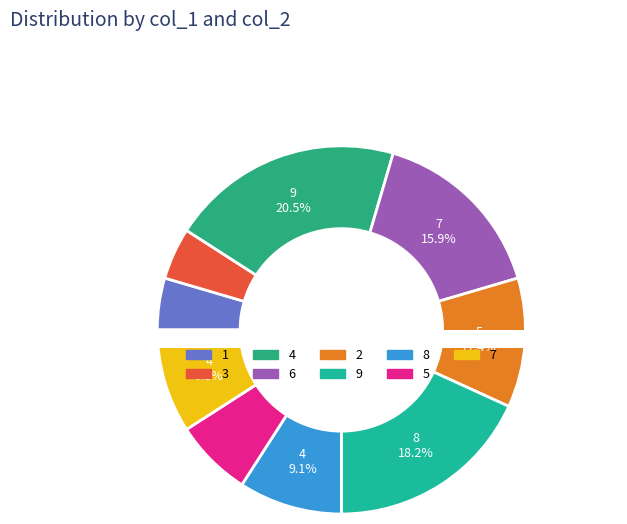

To the nearest percent, what portion does 8 represent?

9%